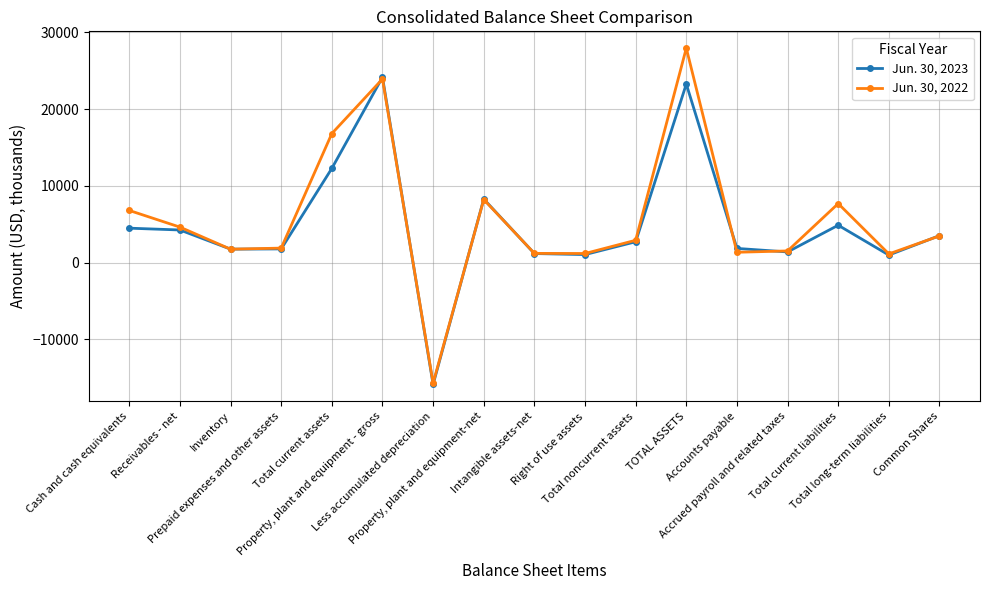

Does the chart have visible grid lines?

Yes